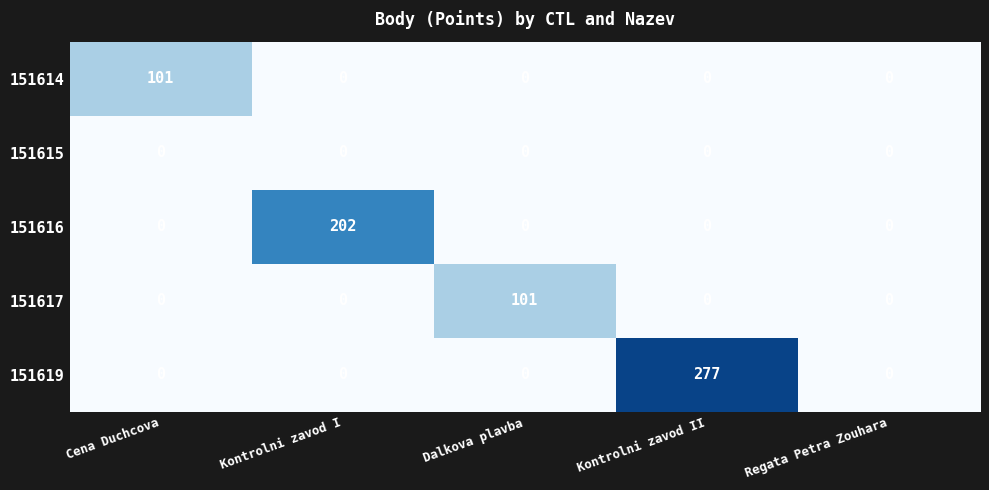

Is it true that 151614 equals 42 at Dalkova plavba?

False